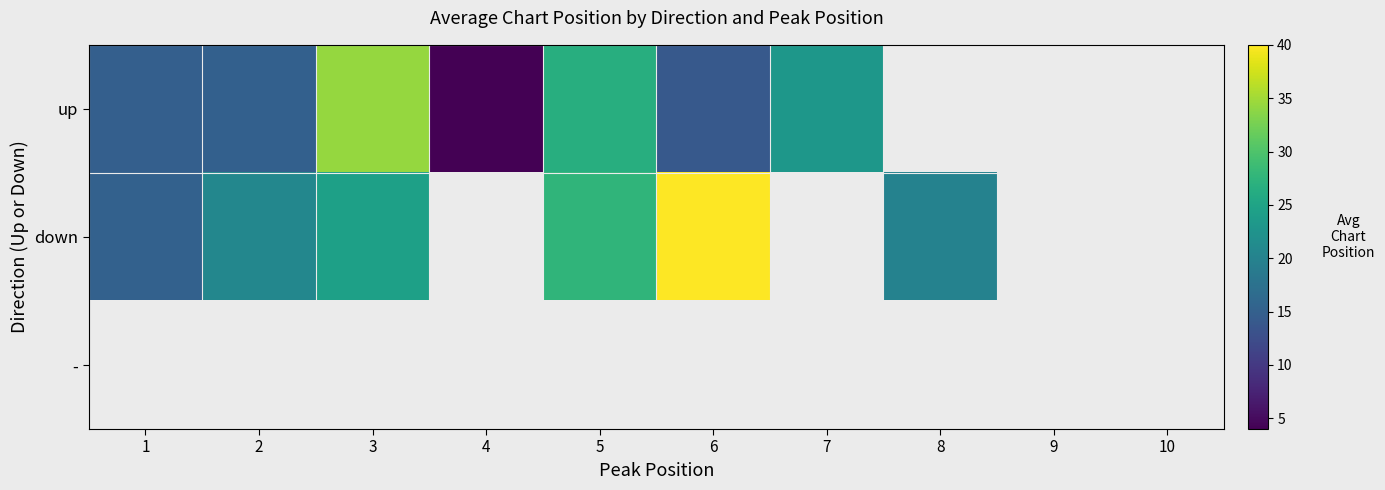

Between 5 and 7, which is larger?

5